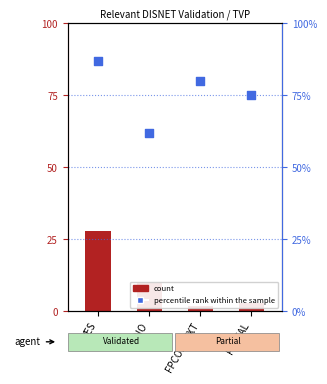

What is the total value across all series at FPCONTEXT?

82